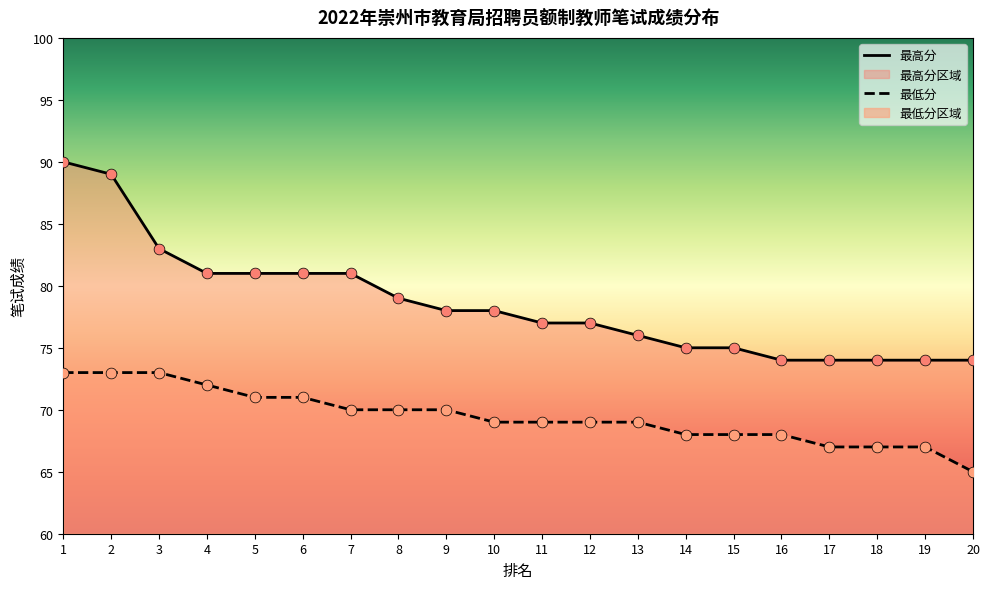

Which series has the largest total across all categories?

最高分